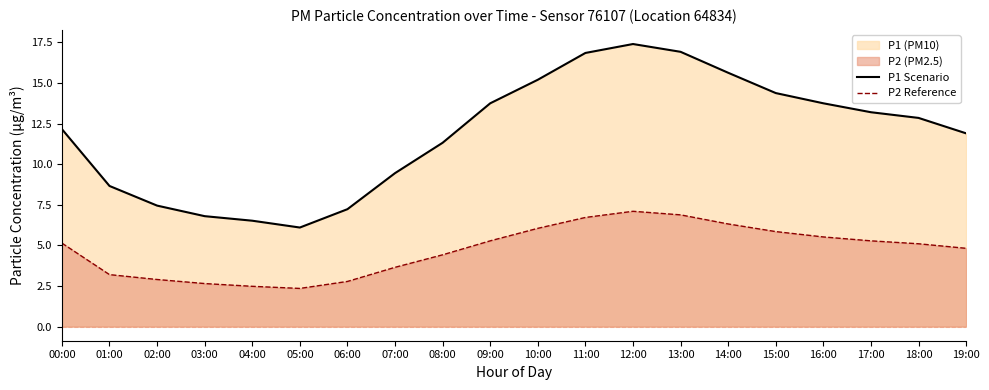

What is the highest value of the P1 Scenario series?

17.4